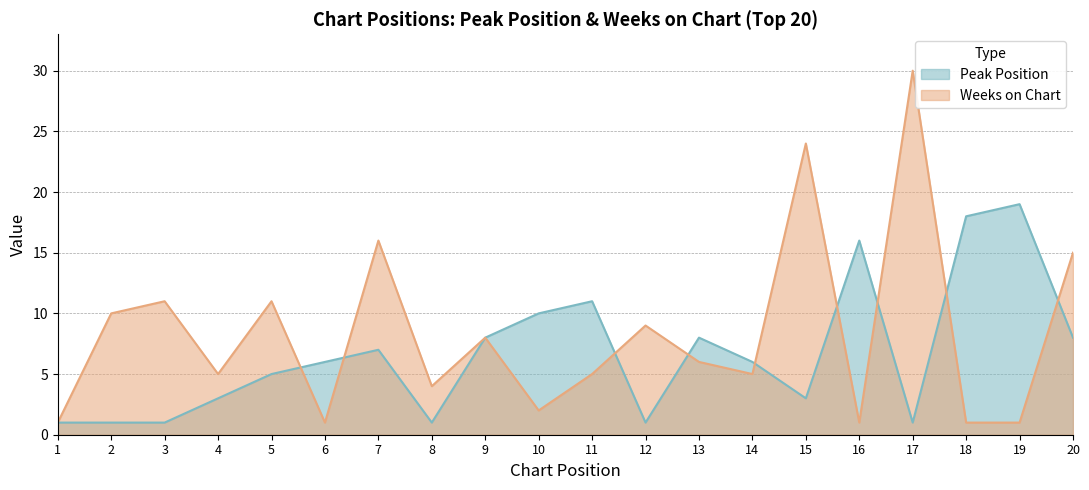

At which category does the chart reach its peak across all series?

17